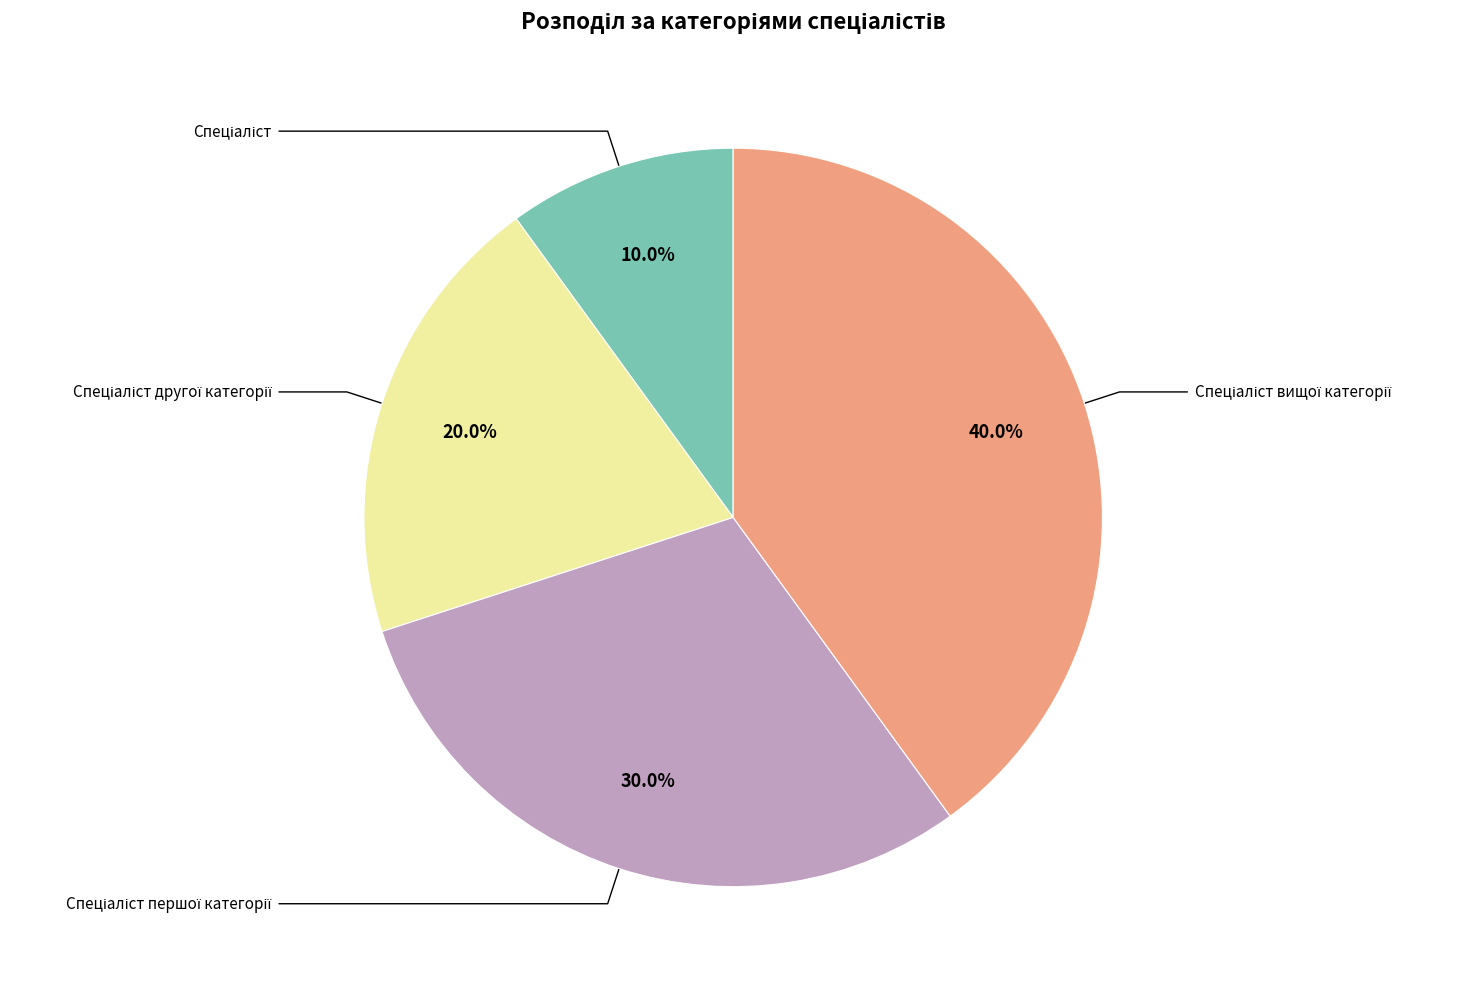

How many slices are in this pie chart?

4